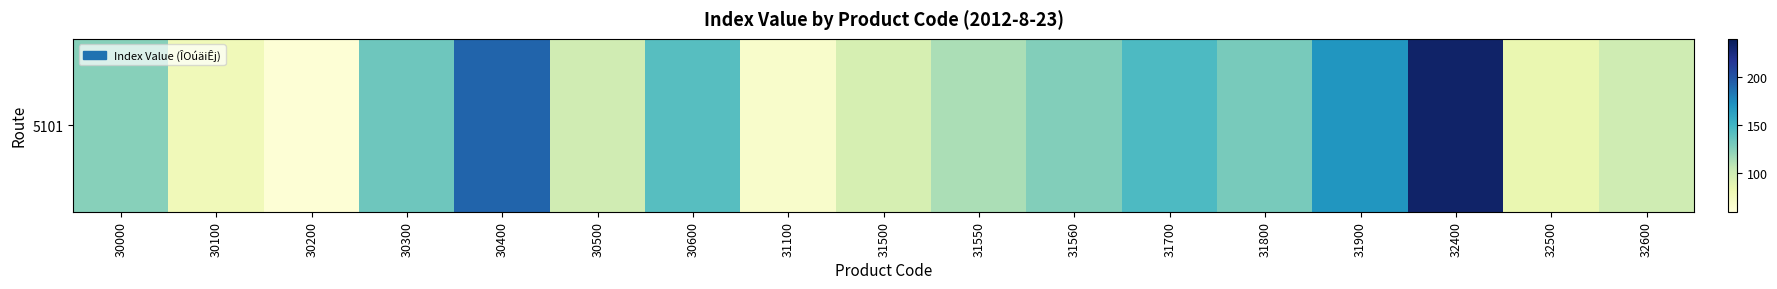

What is the difference between the values at 31900 and 31500?

73.5